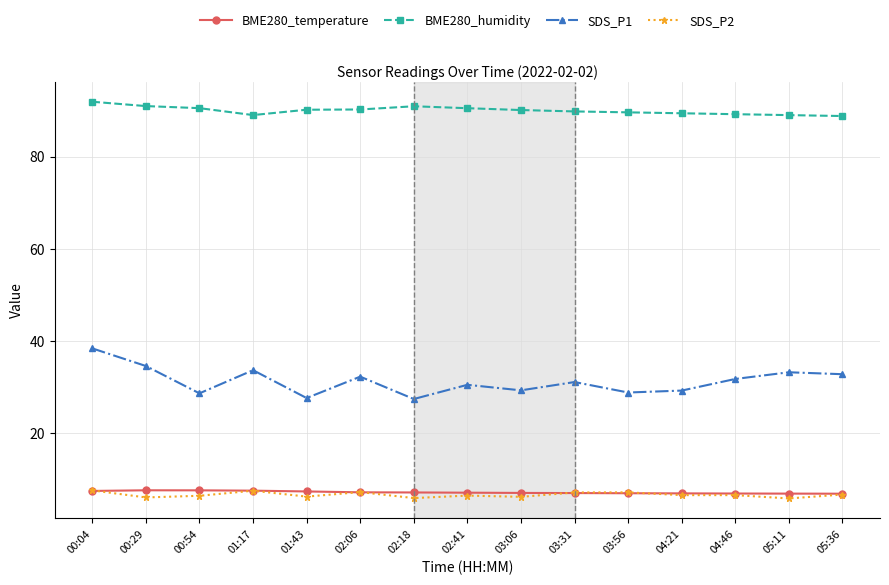

What is the sum of the SDS_P2 values at 05:11 and 02:06?

13.1